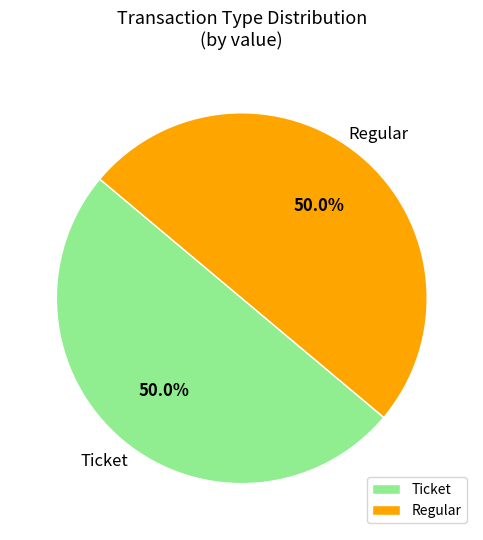

Is the sum of Regular and Ticket greater than half?

Yes